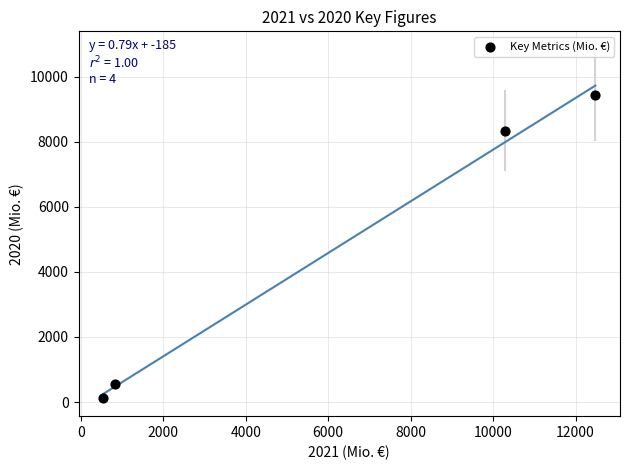

What Y value in the scatter plot is closest to 4781?

8341.6